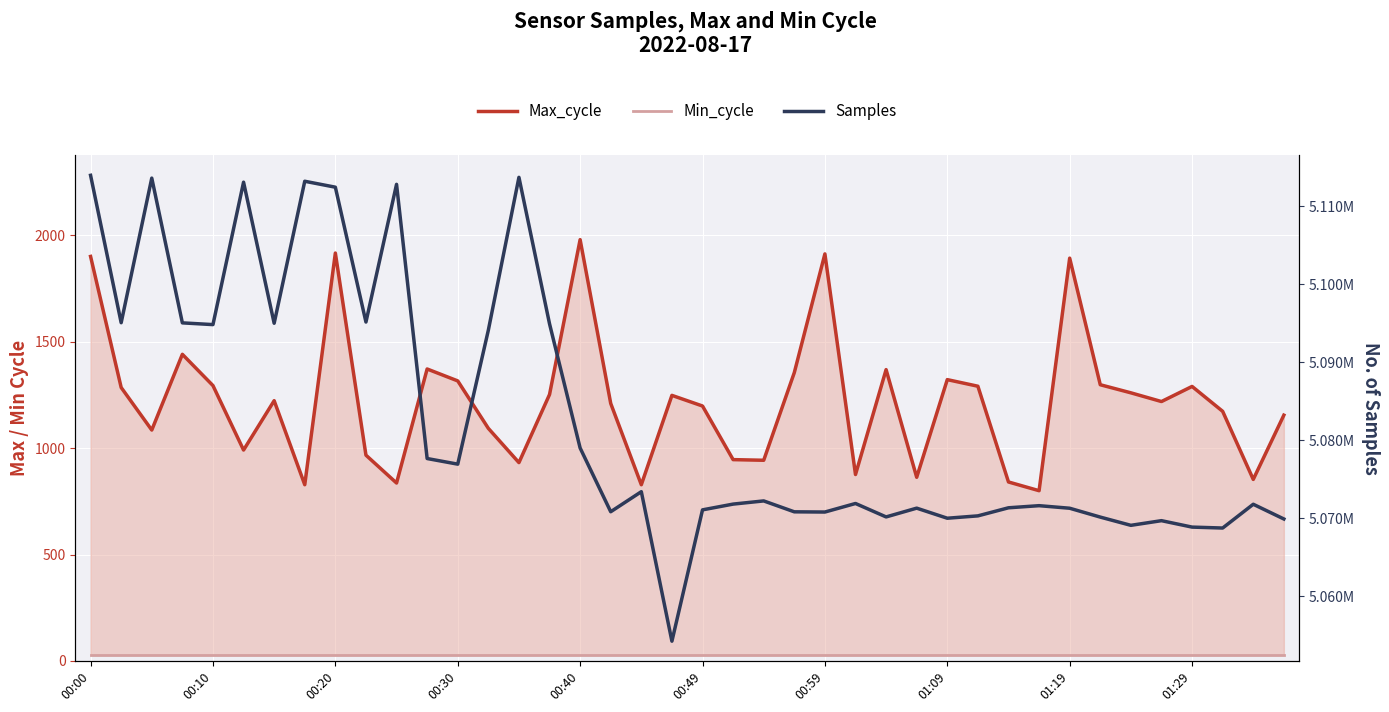

What is the maximum value shown in the chart?

5113959